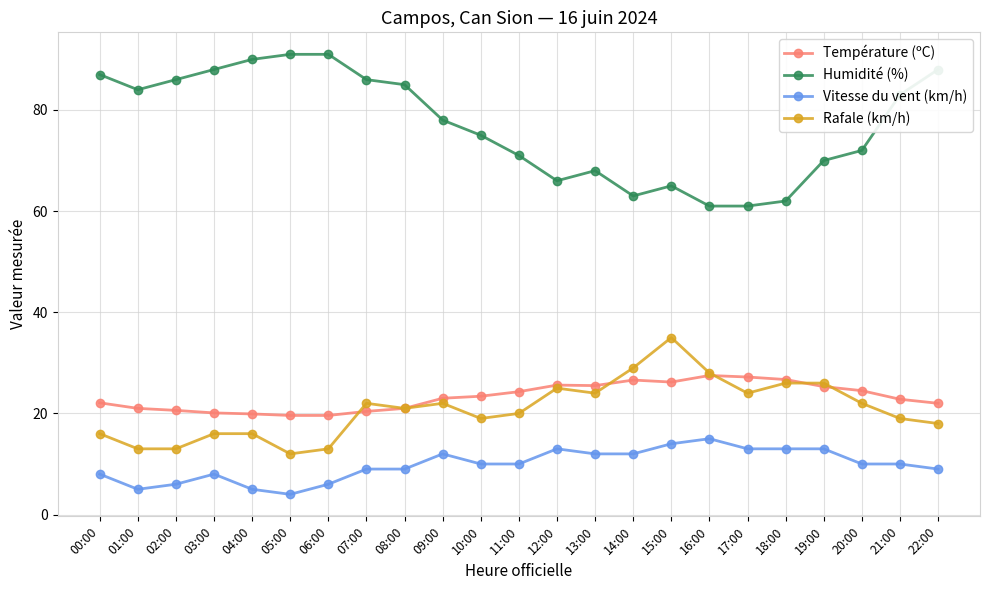

How many lines are shown in the chart?

4